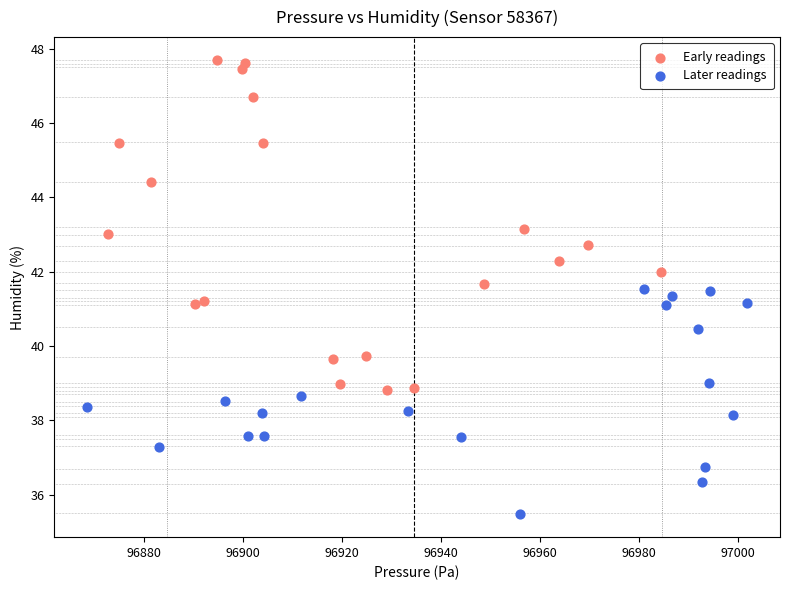

Which series contains the highest Y value?

Early readings